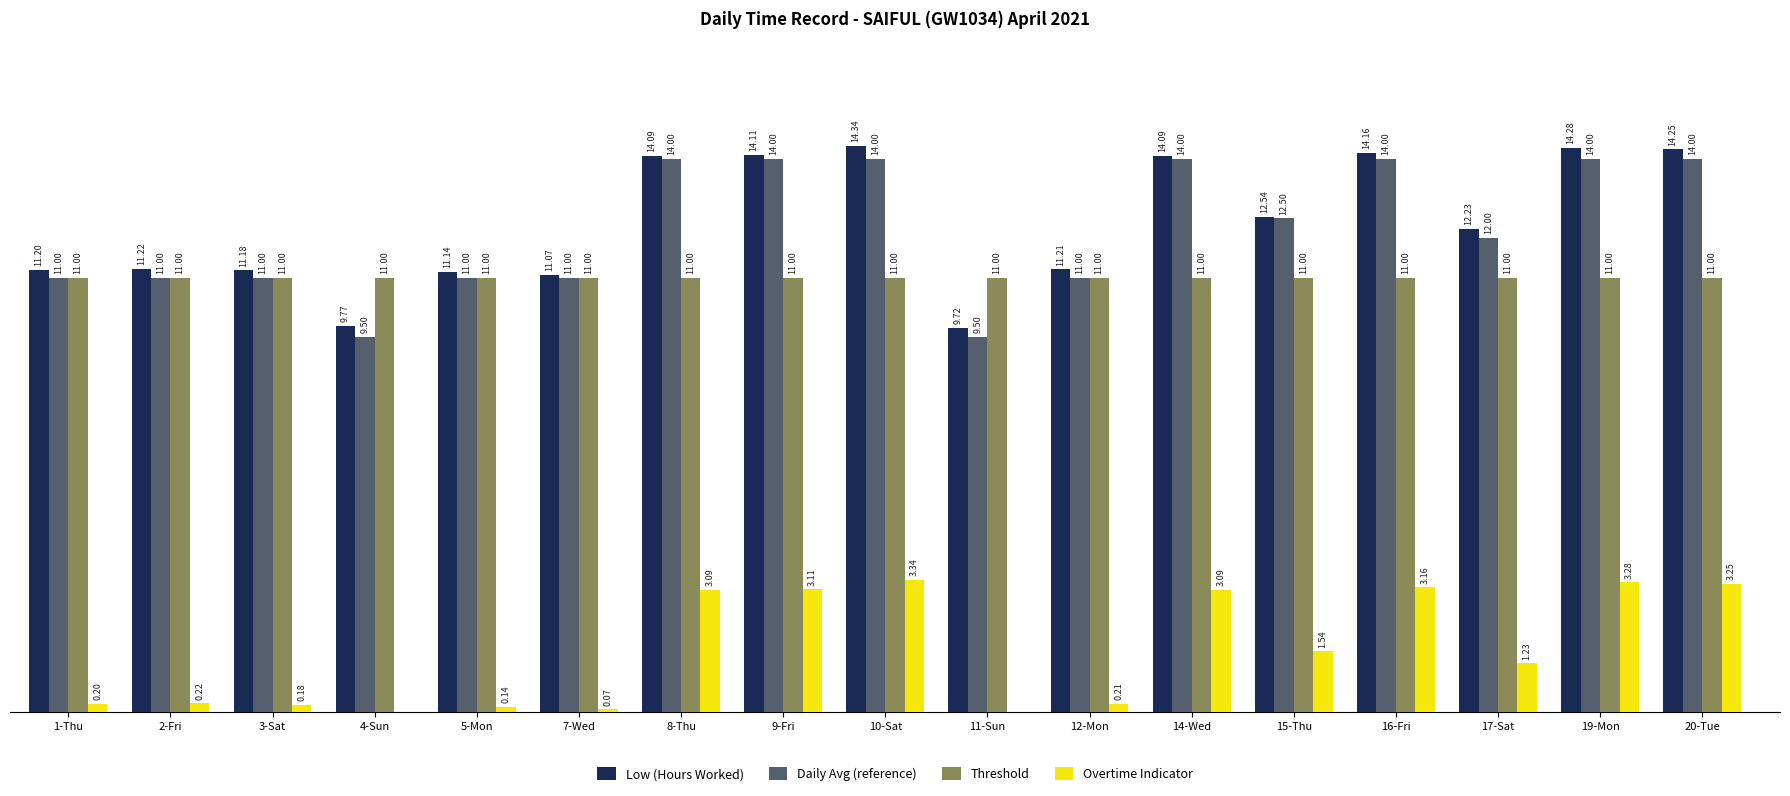

Which series has the largest total across all categories?

Low (Hours Worked)